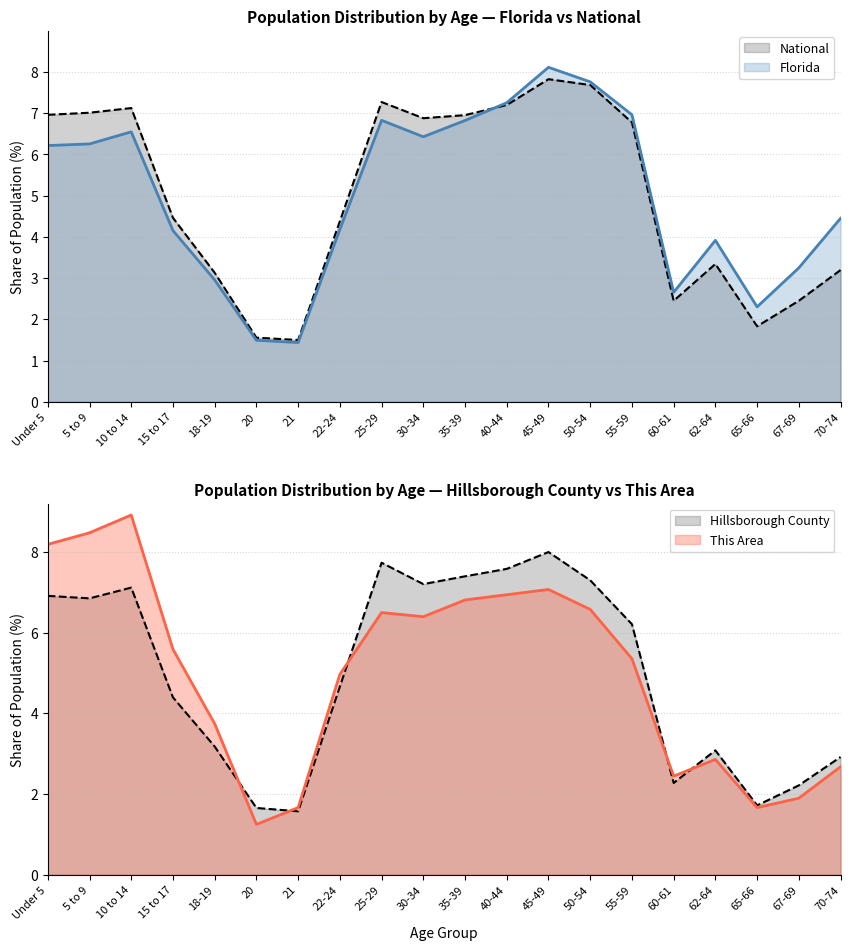

What is the sum of all Hillsborough County values?

100.0